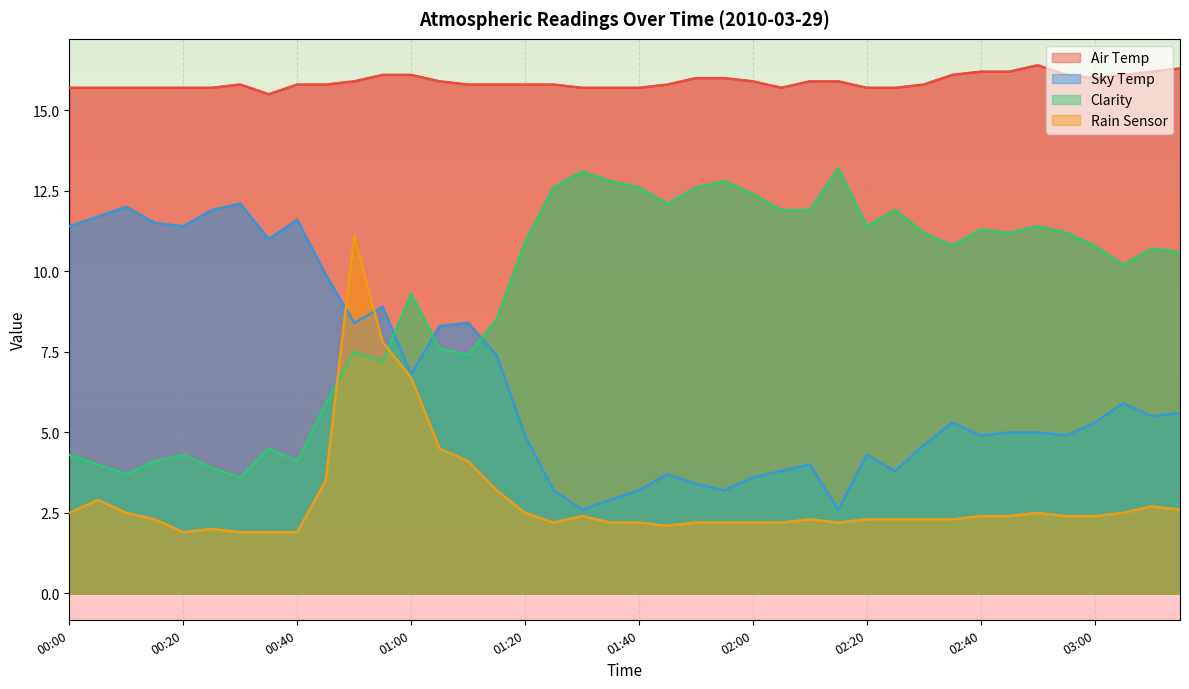

Where do Sky Temp and Clarity first cross each other?

00:55 and 01:00